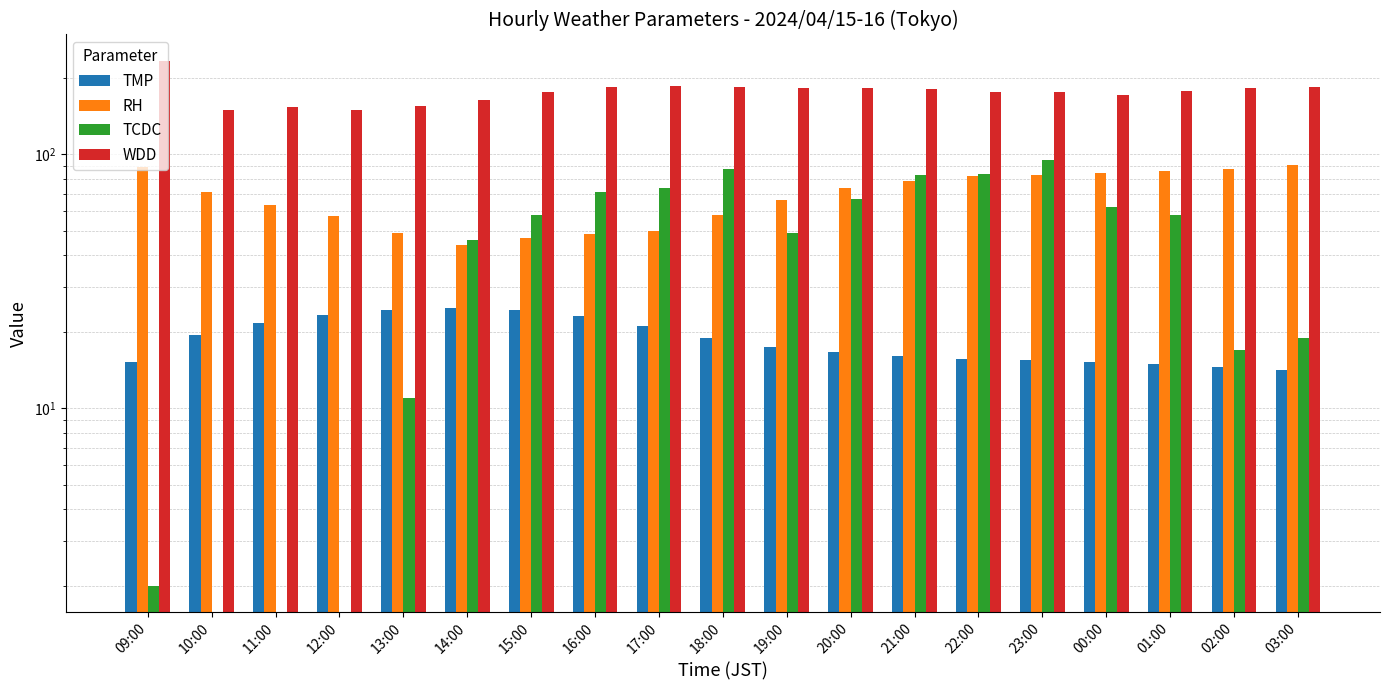

Between 12:00 and 15:00, which is larger?

15:00